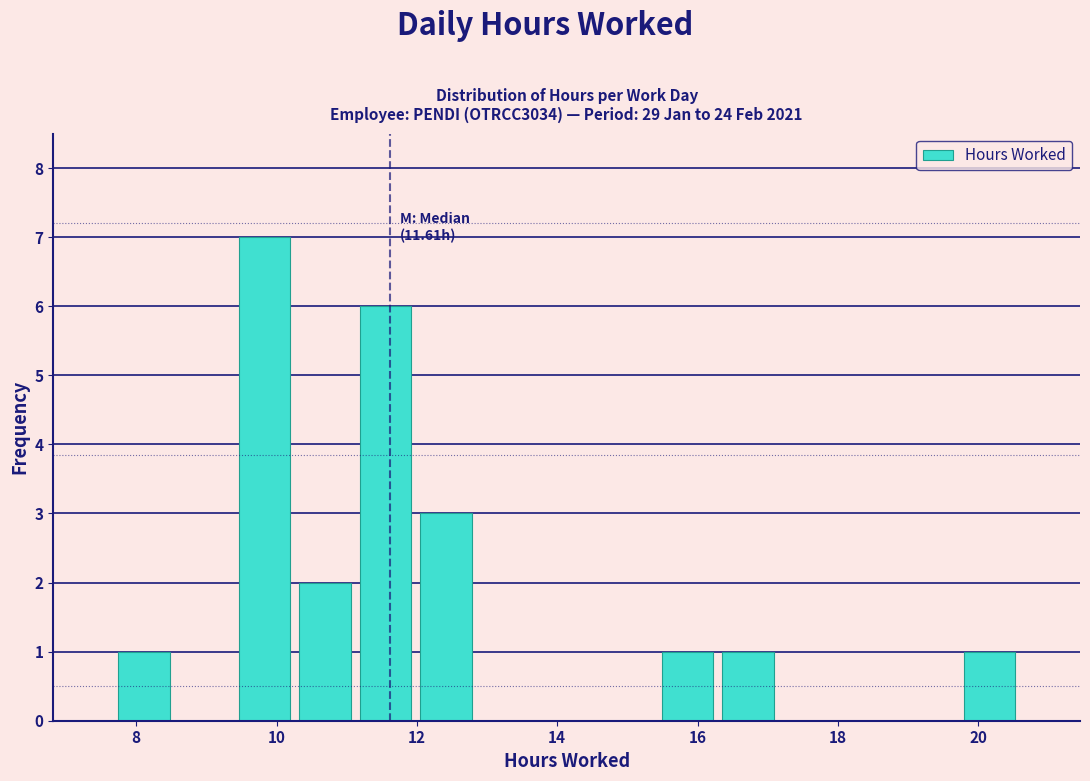

Which range on the x-axis has the tallest bar?

9.4 to 10.2